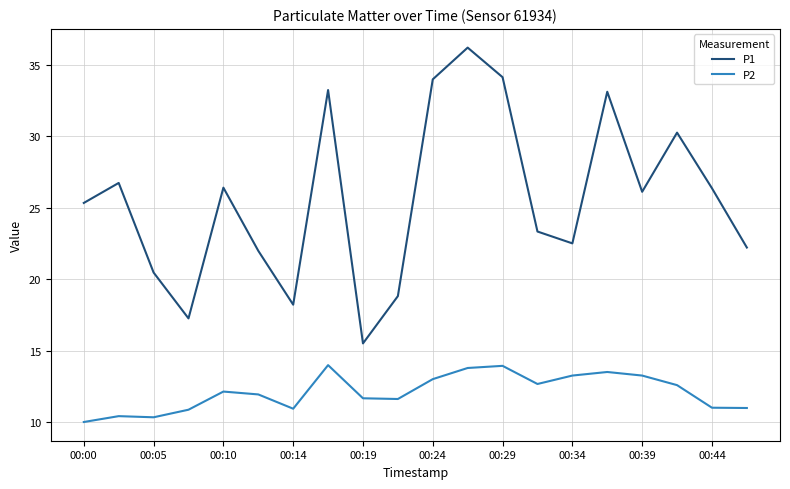

True or false: P2 and P1 intersect in this chart.

False